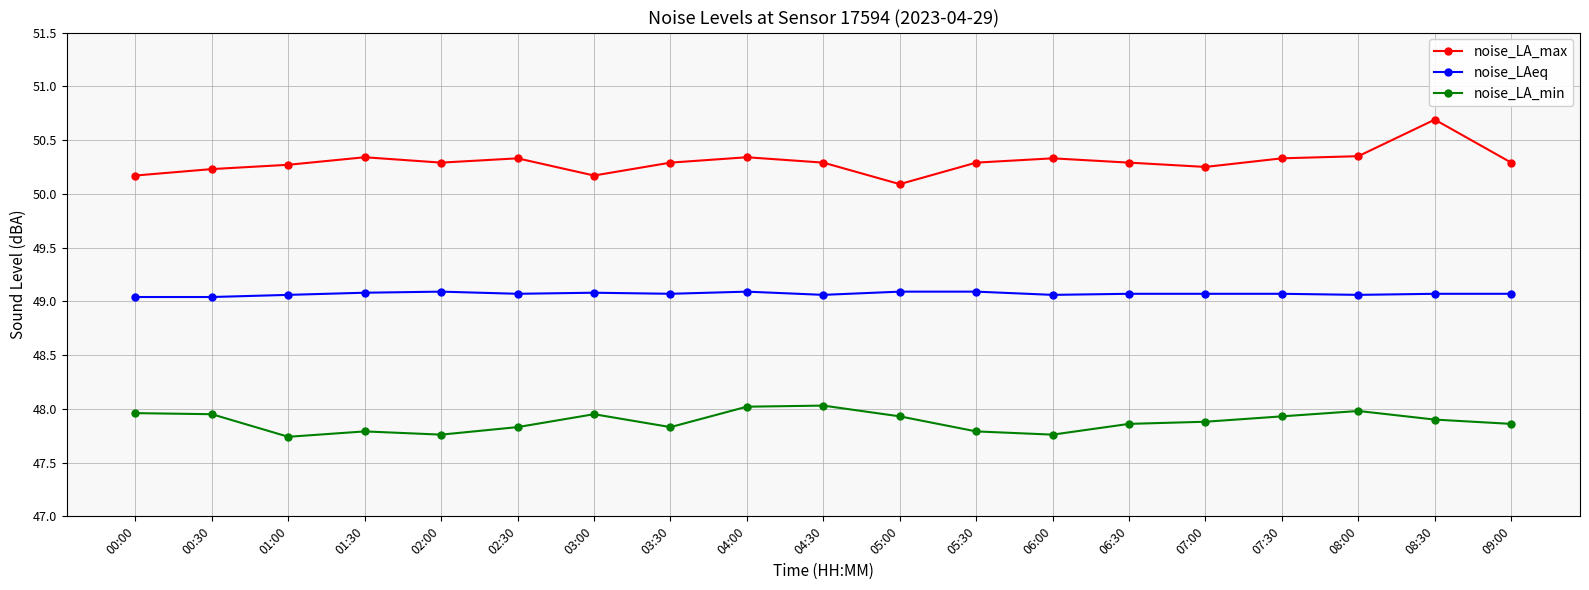

Which series has the widest spread of values?

noise_LA_max